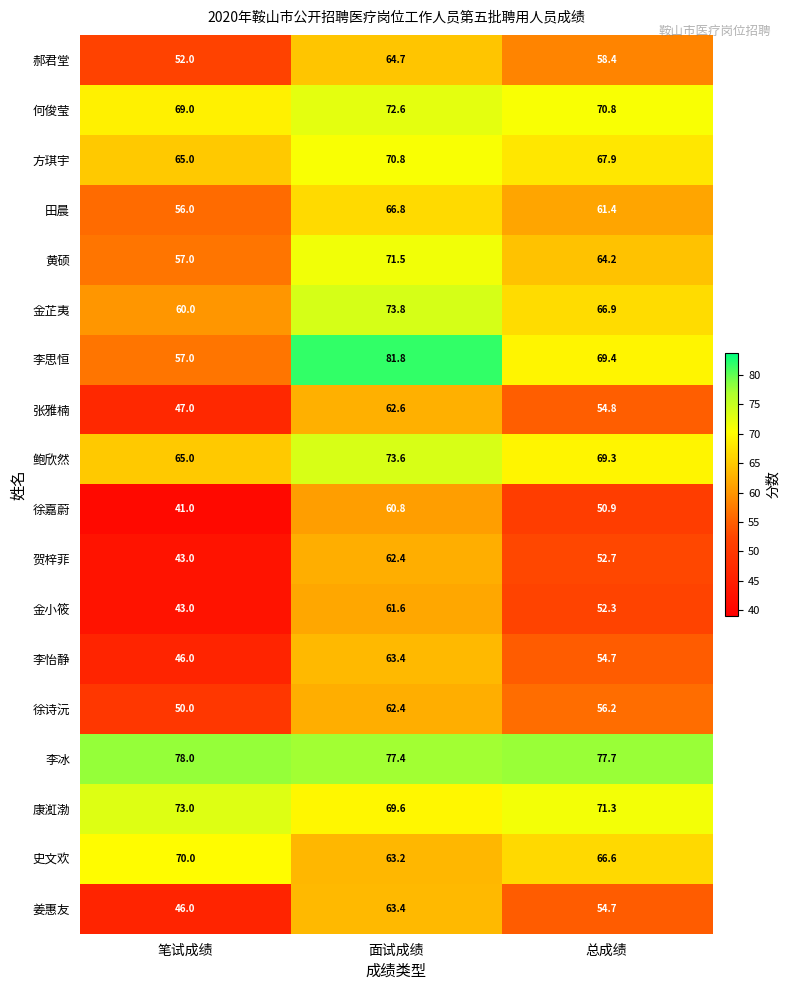

How many data points does each series have?

3